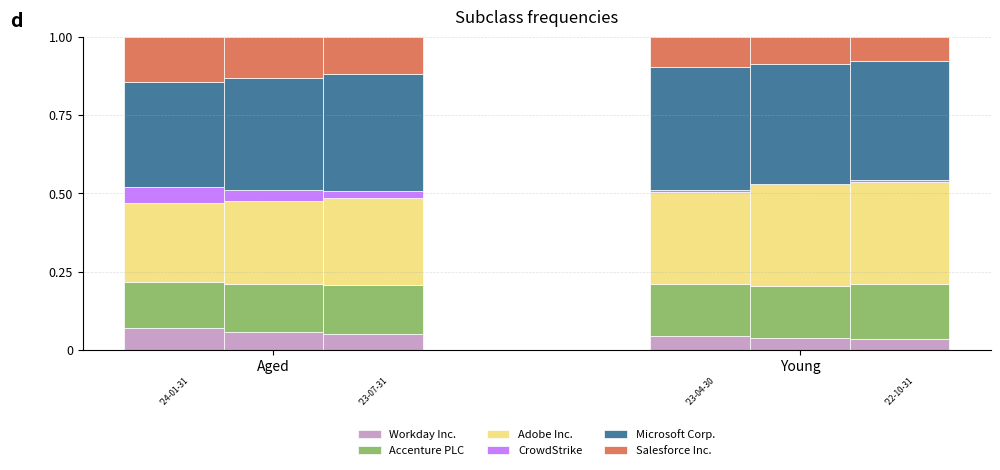

Are the bars grouped side by side (vs. stacked)?

No